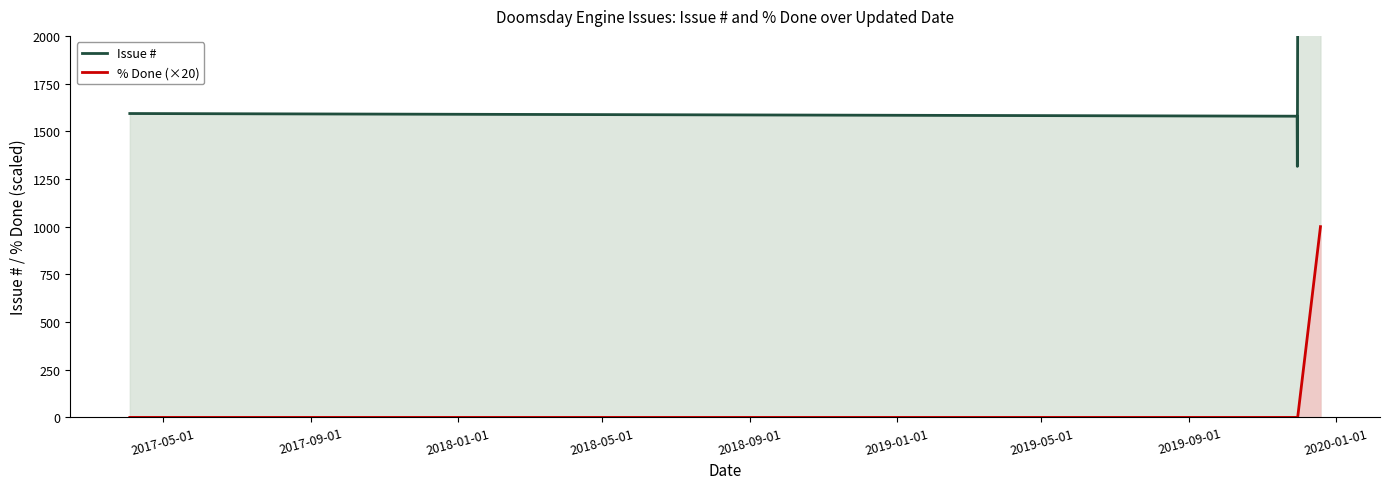

What is the maximum value for % Done (×20)?

1000